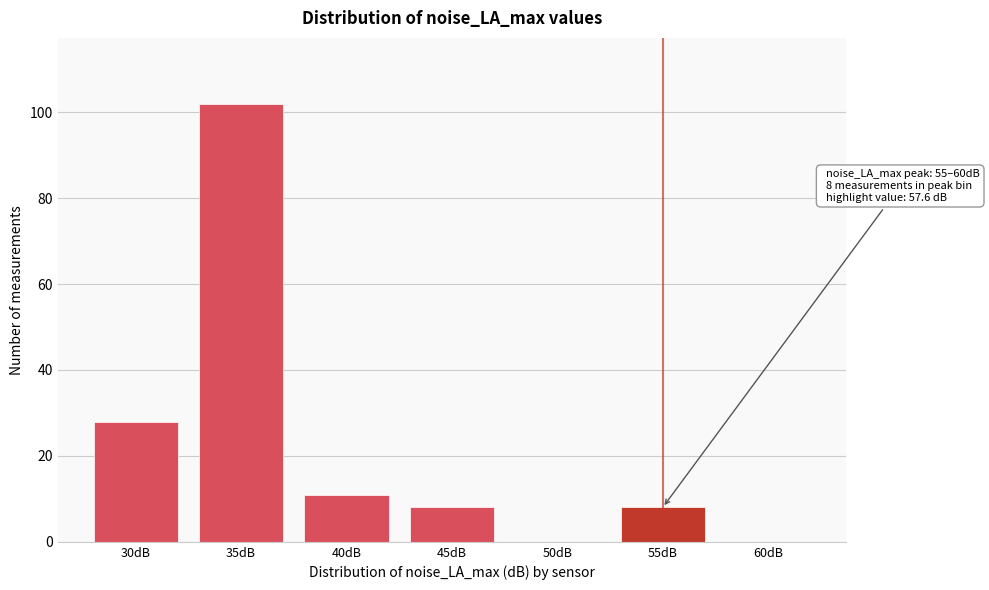

Reading left to right, what are all the values shown in this chart?

30dB=28	35dB=102	40dB=11	45dB=8	50dB=0	55dB=8	60dB=0